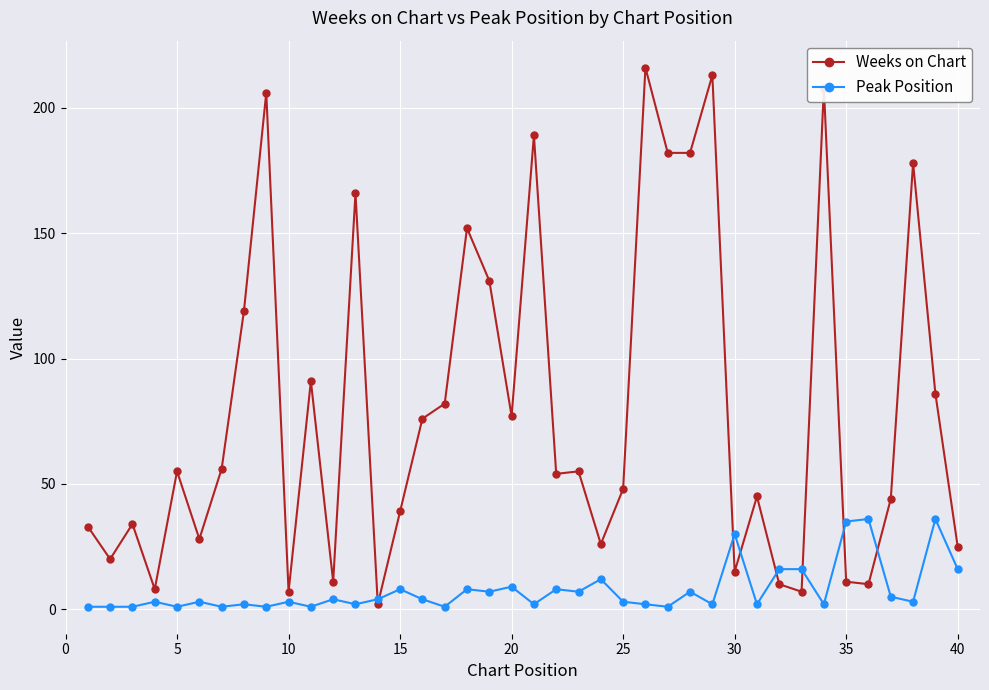

List the series in order of their overall mean, highest first.

Weeks on Chart, Peak Position